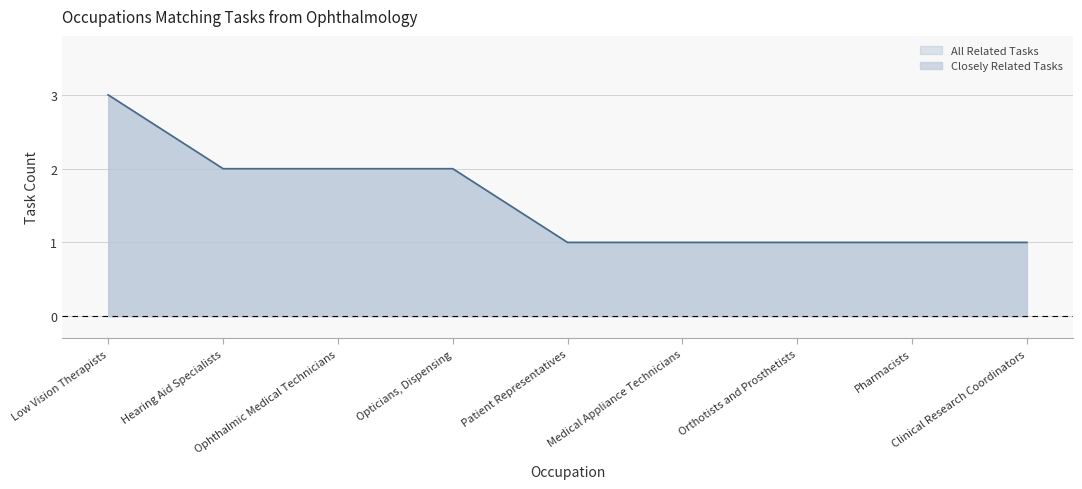

What is the difference between the maximum and minimum values in the Closely Related Tasks series?

2